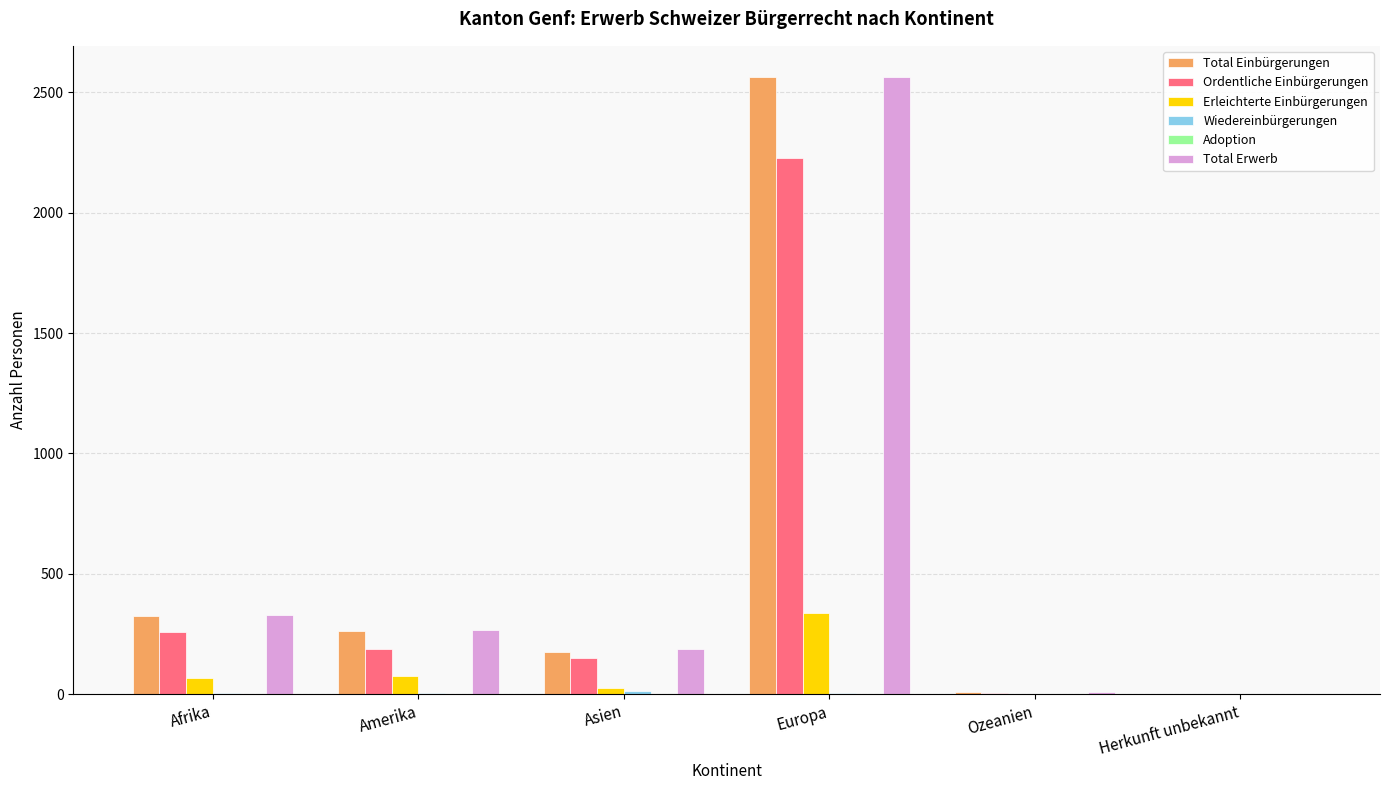

What is the maximum value shown in the chart?

2565